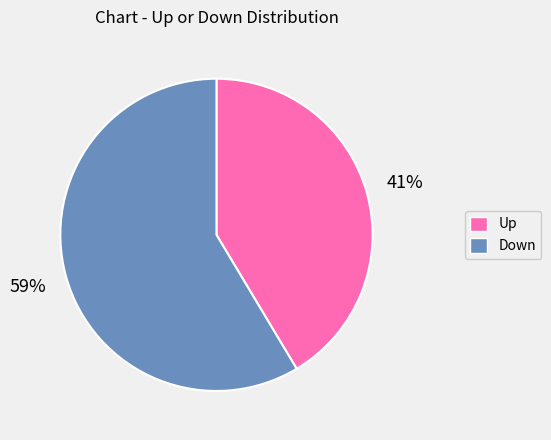

Is there any slice that represents more than half of the pie?

Yes